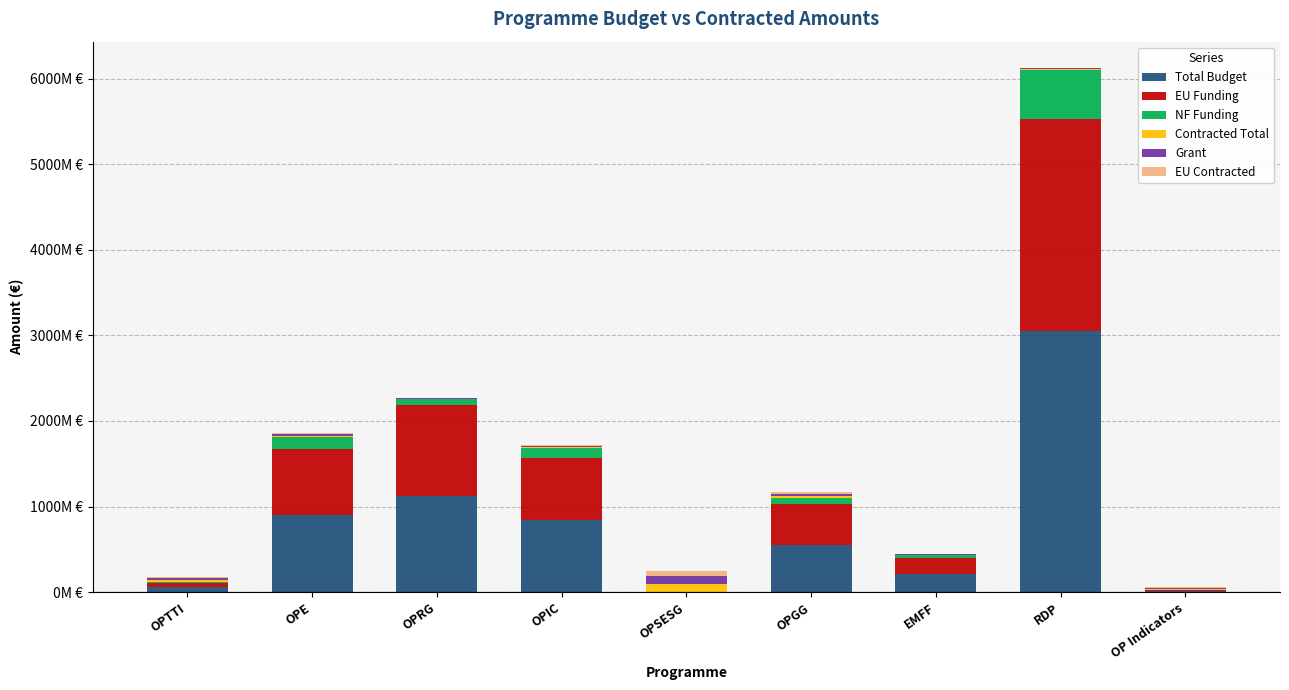

What is the approximate value of Contracted Total at OPTTI?

21514601.5